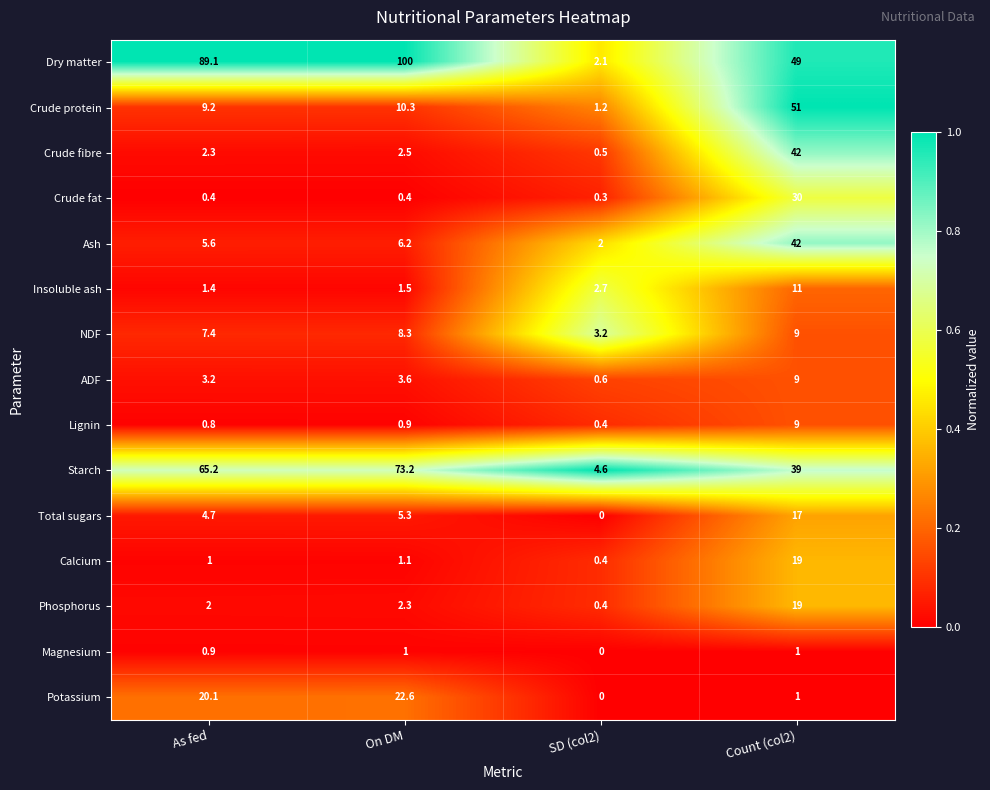

The NDF series shows 6.0 at Count (col2). True or false?

False